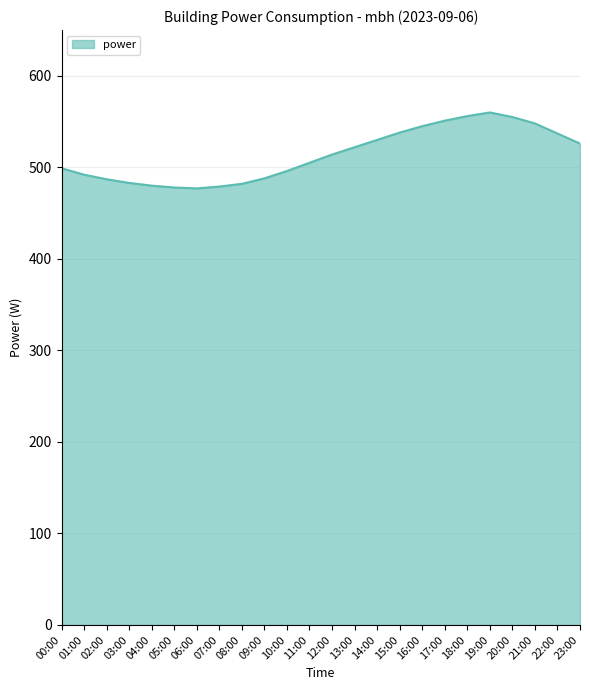

What is the smallest value displayed?

477